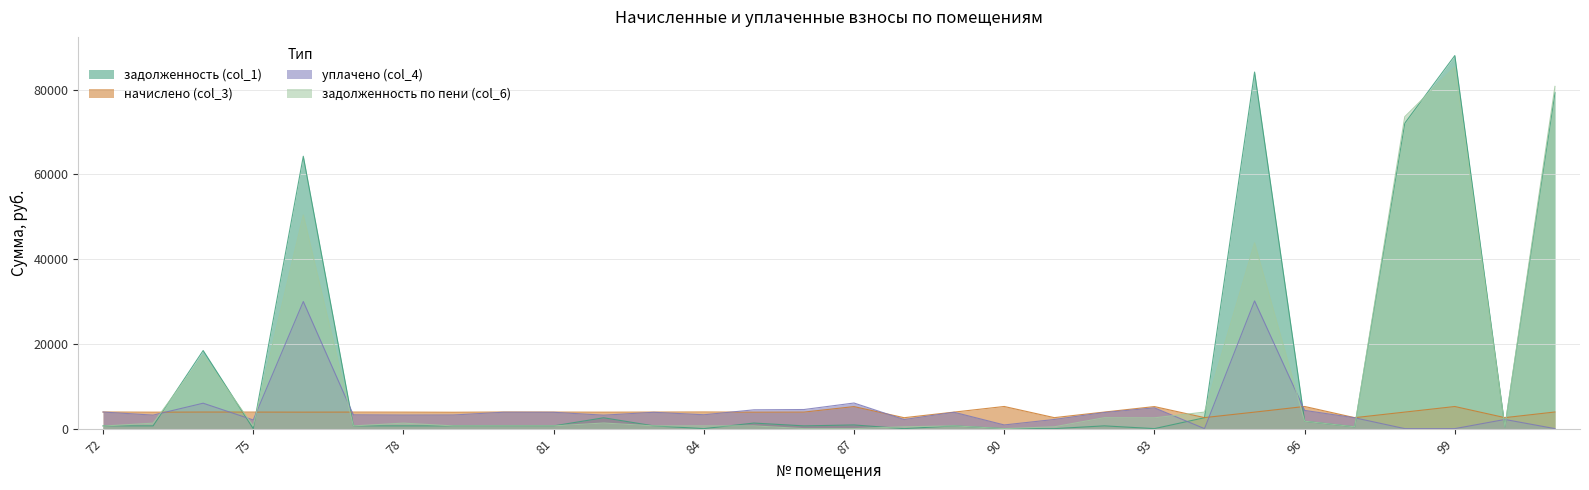

How many values in the уплачено (col_4) series exceed 3271?

15